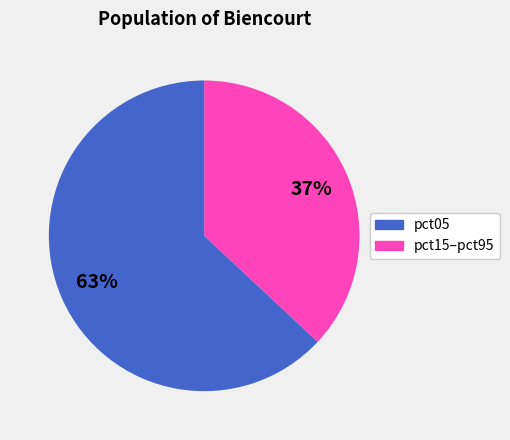

To the nearest percent, what is the average slice percentage?

50%